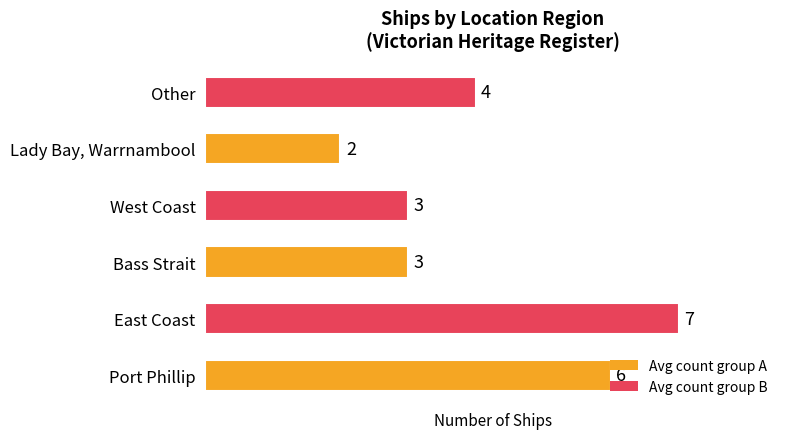

What is the average value?

4